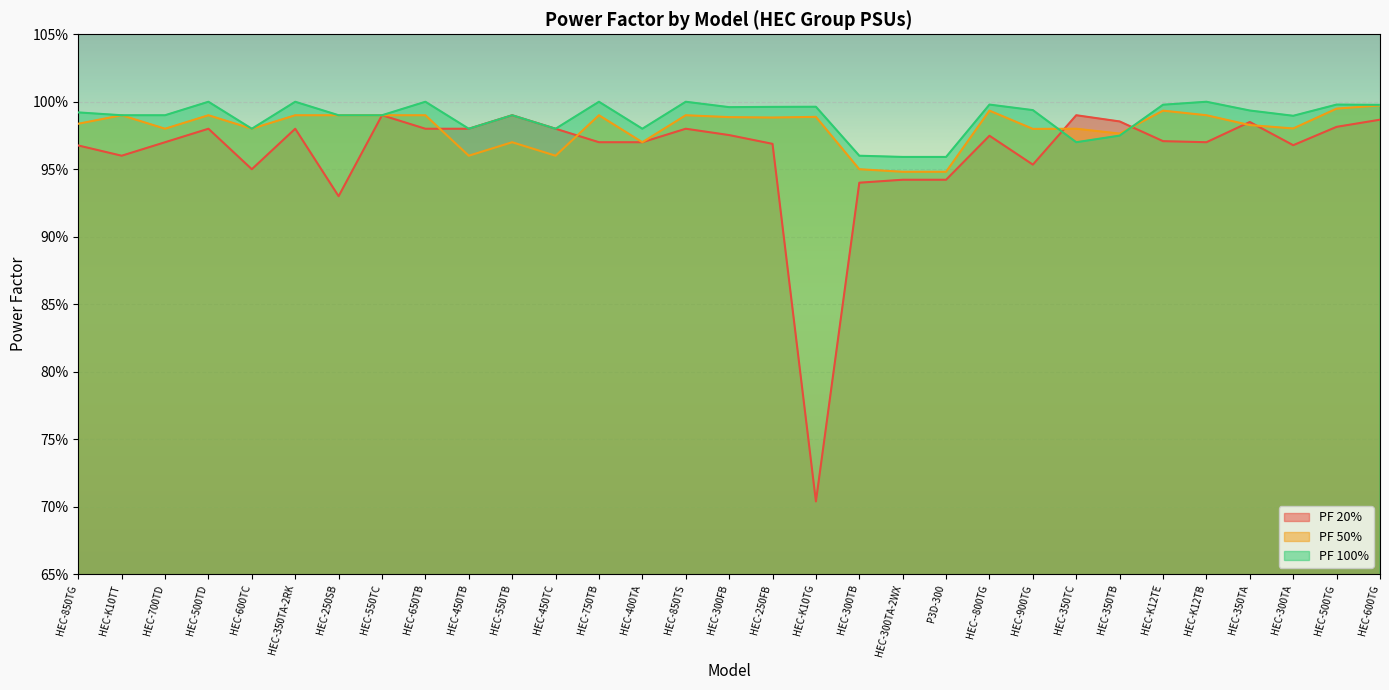

What is the minimum value for PF 100%?

1.0